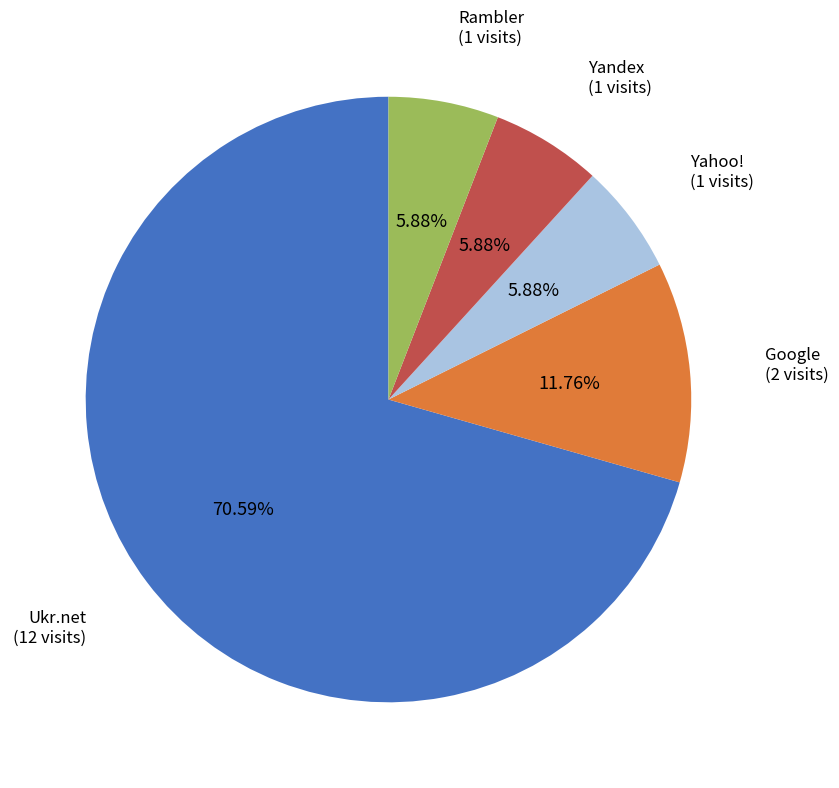

How many slices are in this pie chart?

5